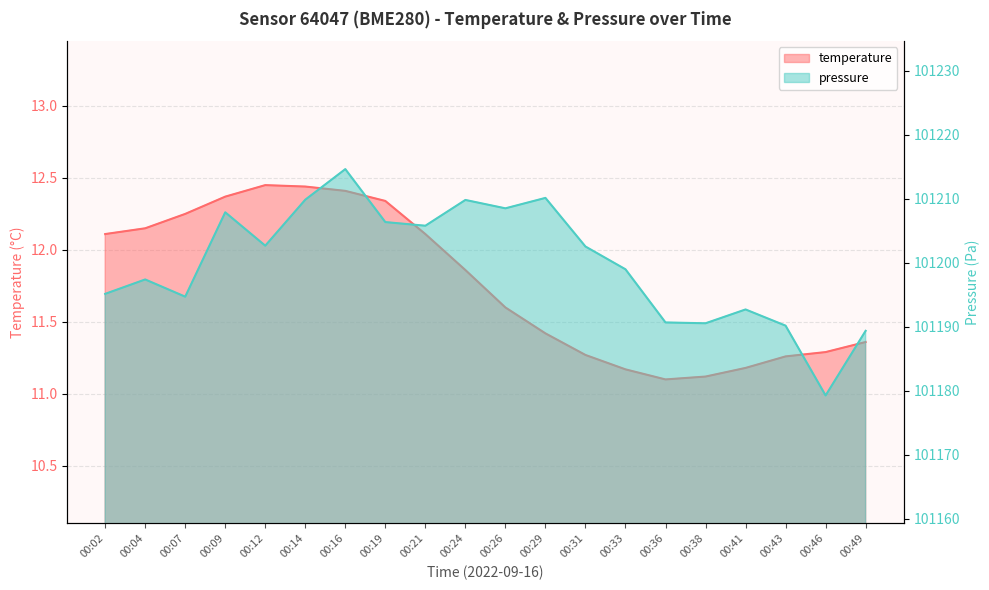

How many data points in pressure_scaled are above 101202?

10